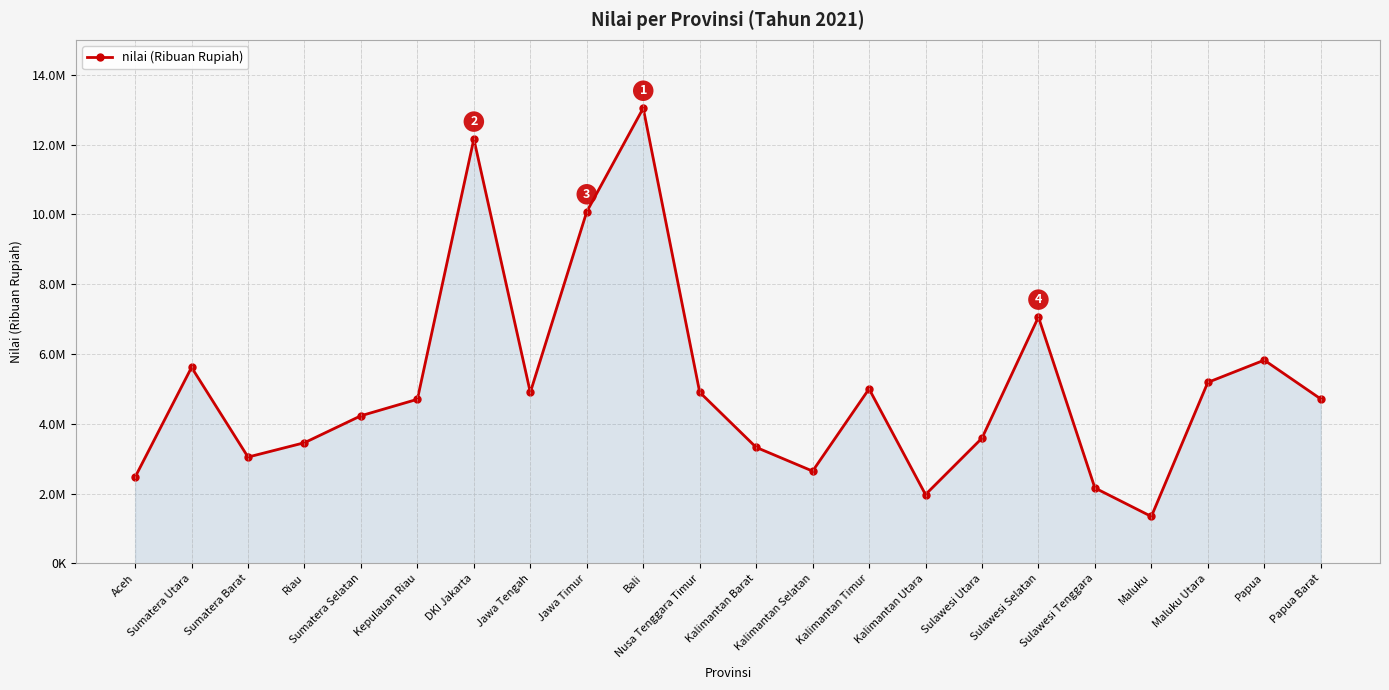

Which category has the highest value across all series?

Bali